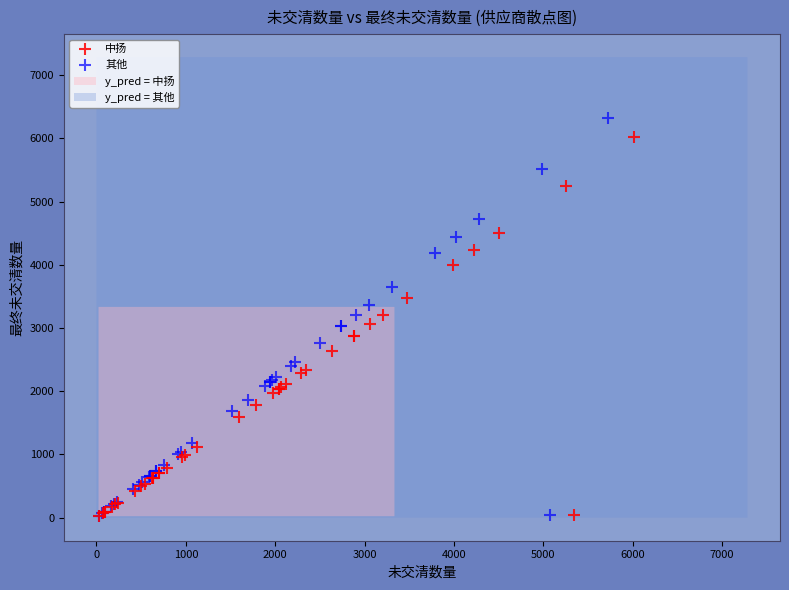

Which series has the widest spread of Y values?

其他